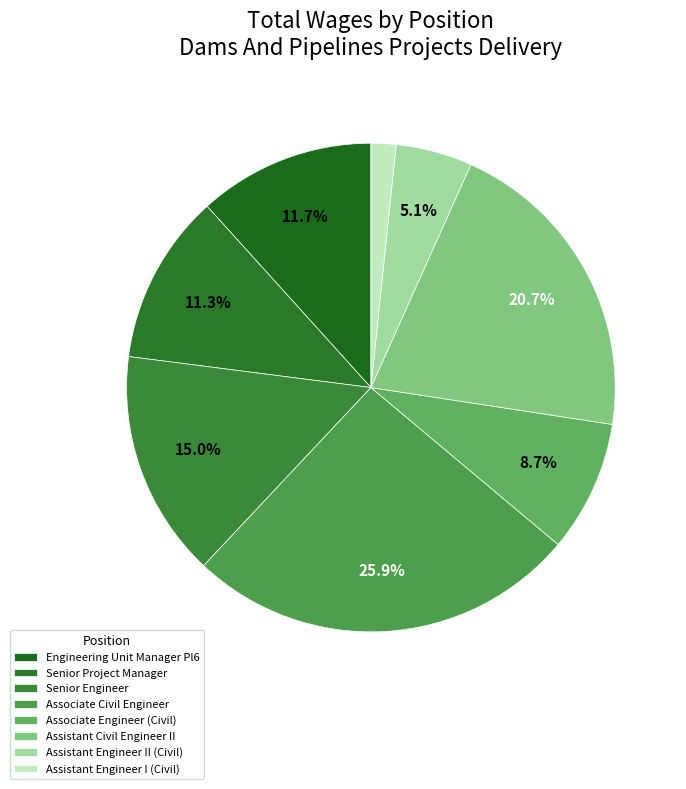

Is the sum of Senior Engineer and Assistant Civil Engineer II greater than half?

No